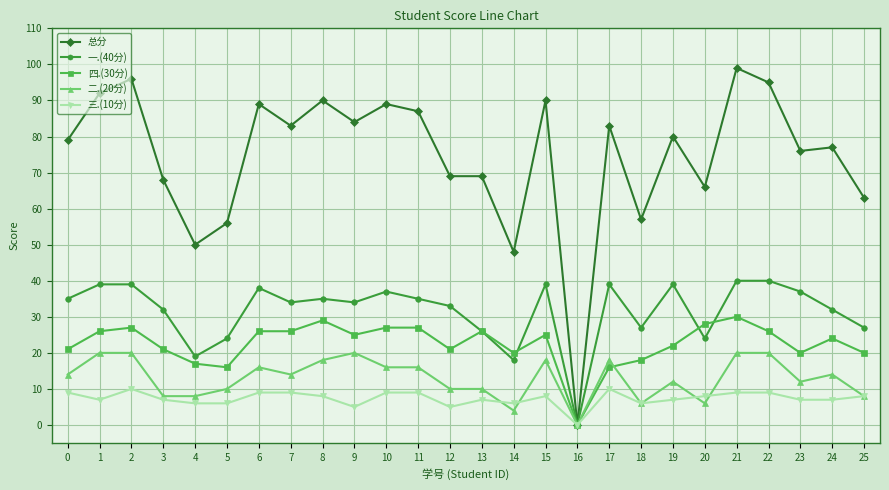

True or false: 三.(10分) has a value of 10 at 17.

True